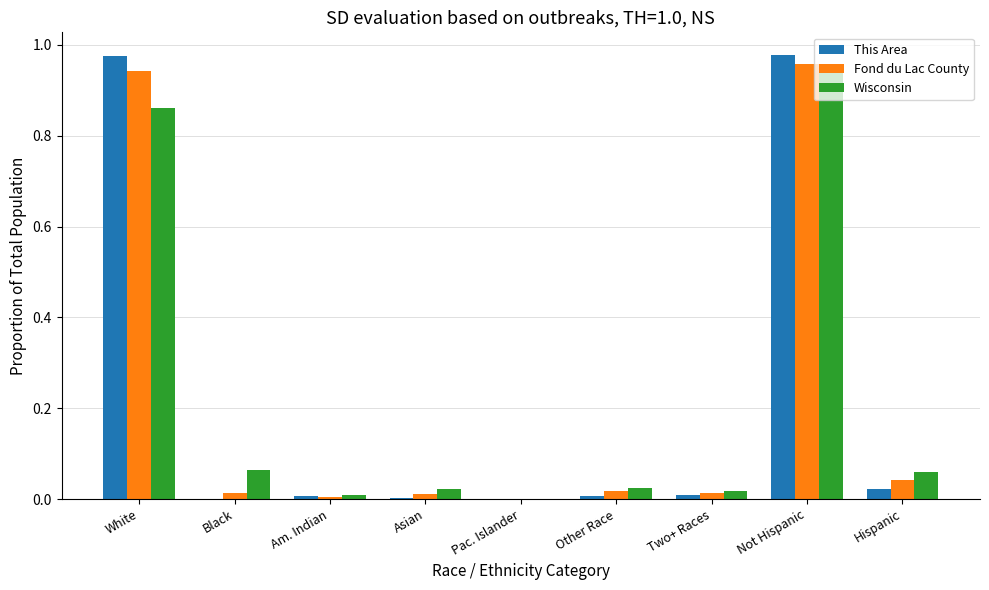

Which series changed the most between White and Two+ Races?

This Area